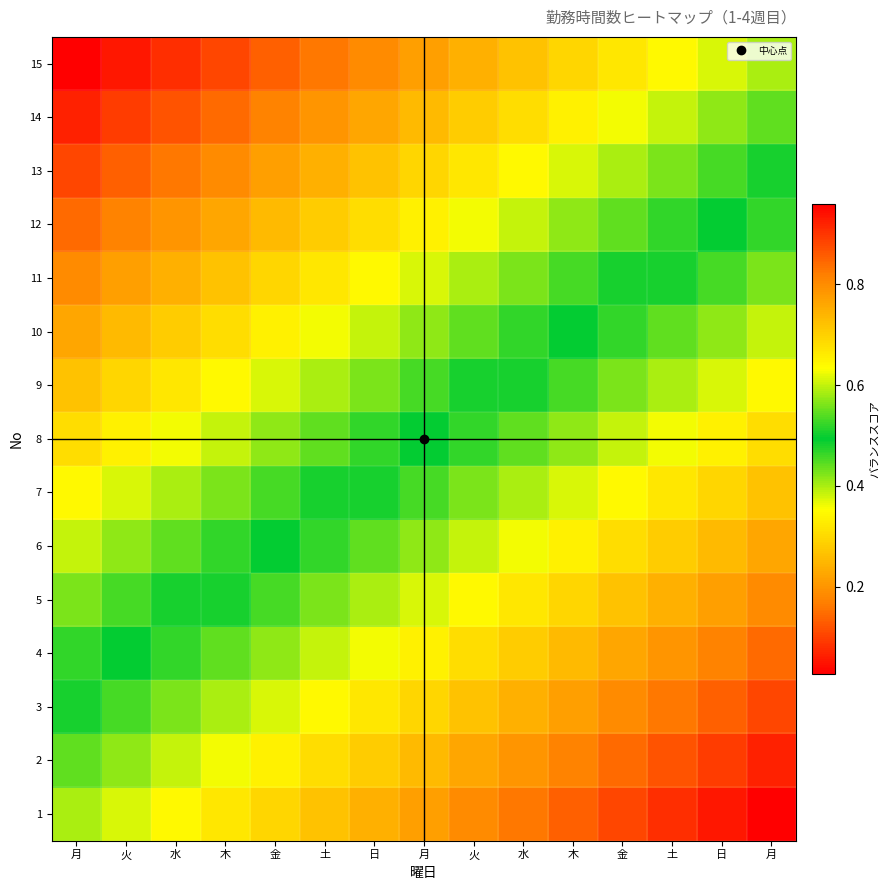

Which category has the lowest value across all series?

月